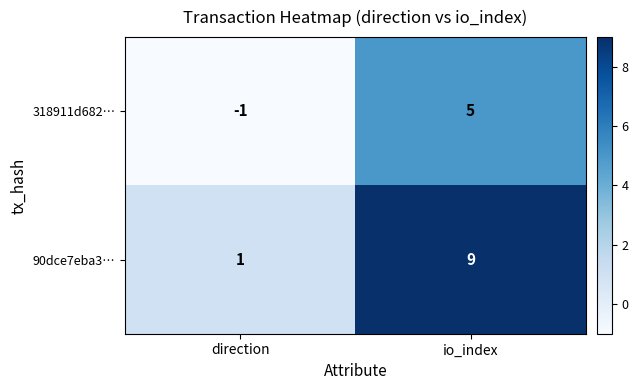

Is it true that 90dce7eba3… equals 0 at direction?

False